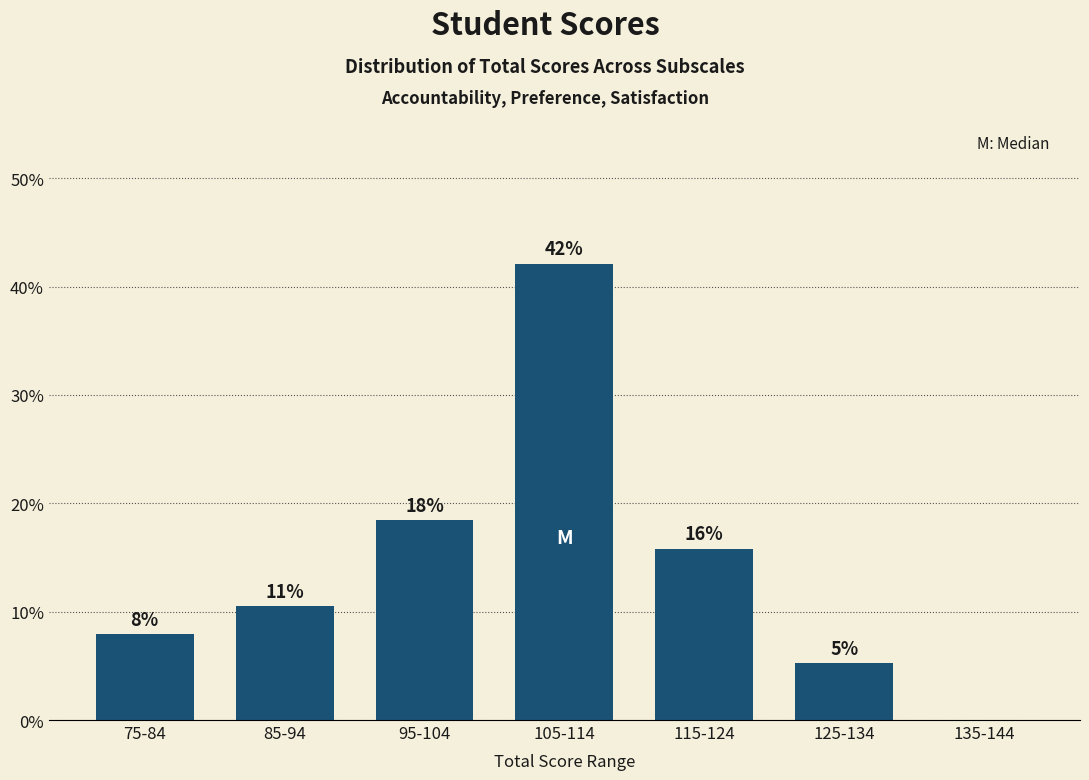

Are the bars horizontal?

No